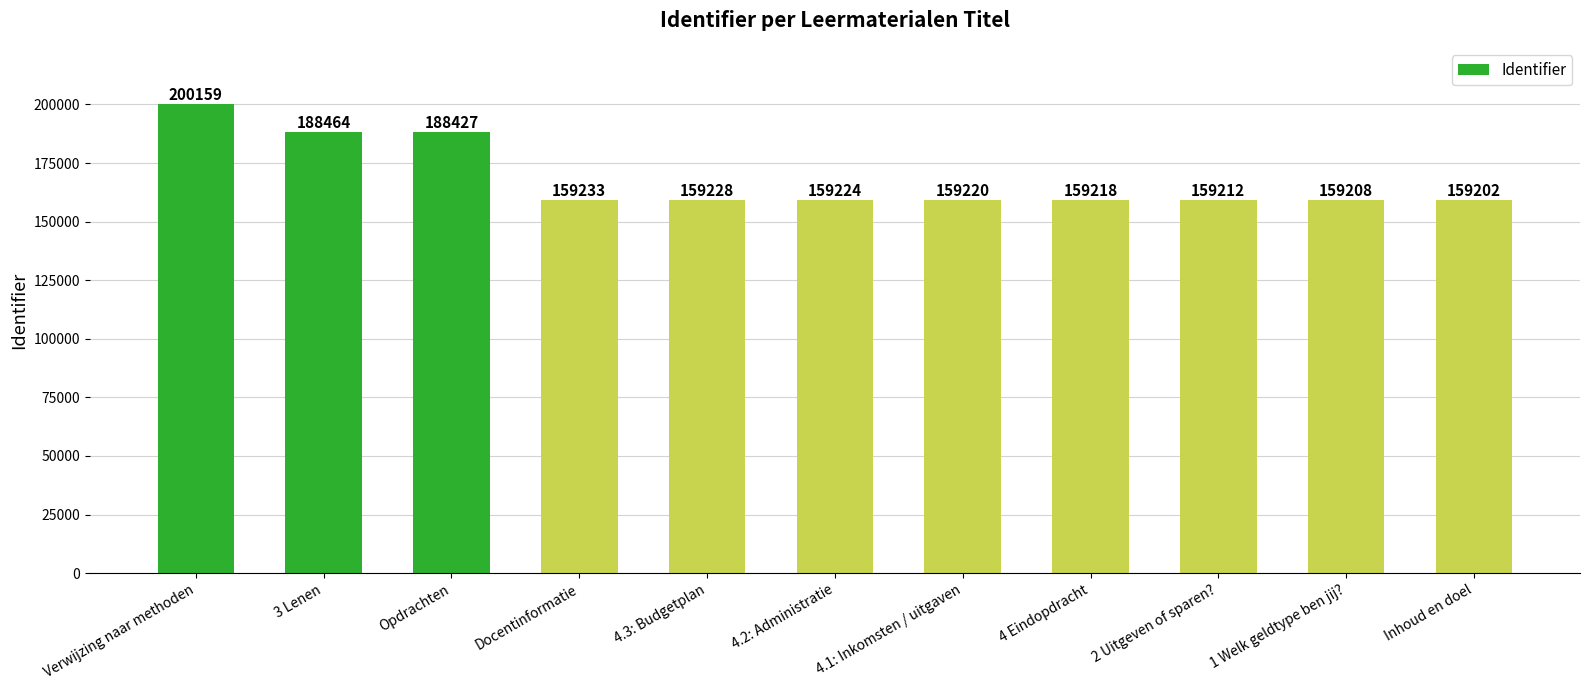

What is the label of the 8th bar from the right?

Docentinformatie